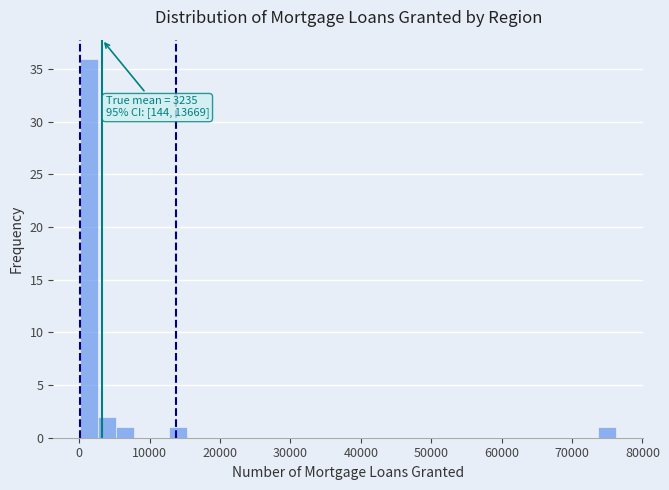

Read against the x-axis, roughly where is the centre of the tallest bar?

1000